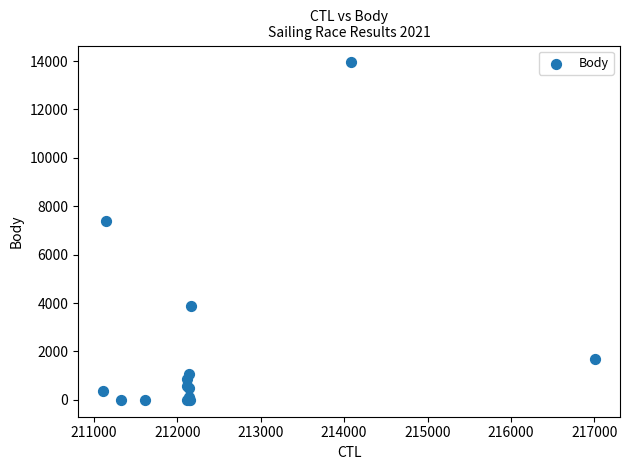

What Y value in the scatter plot is closest to 6971?

7387